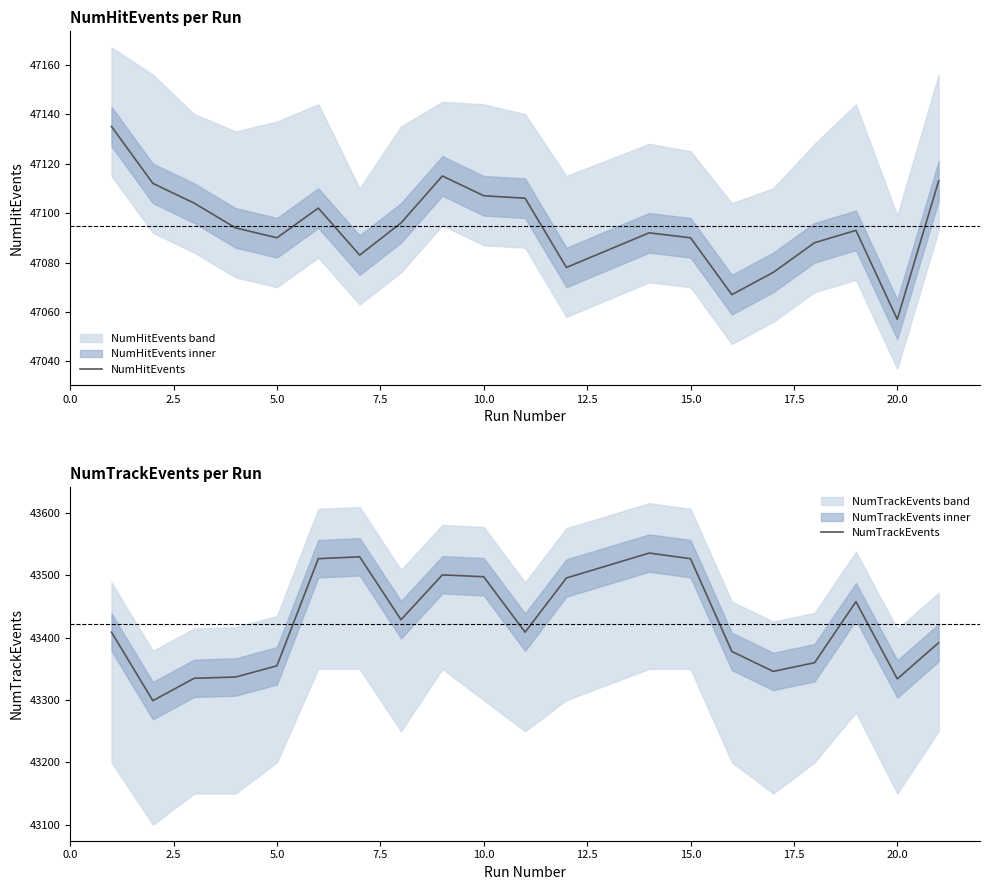

At which label does NumHitEvents reach its minimum?

20.0